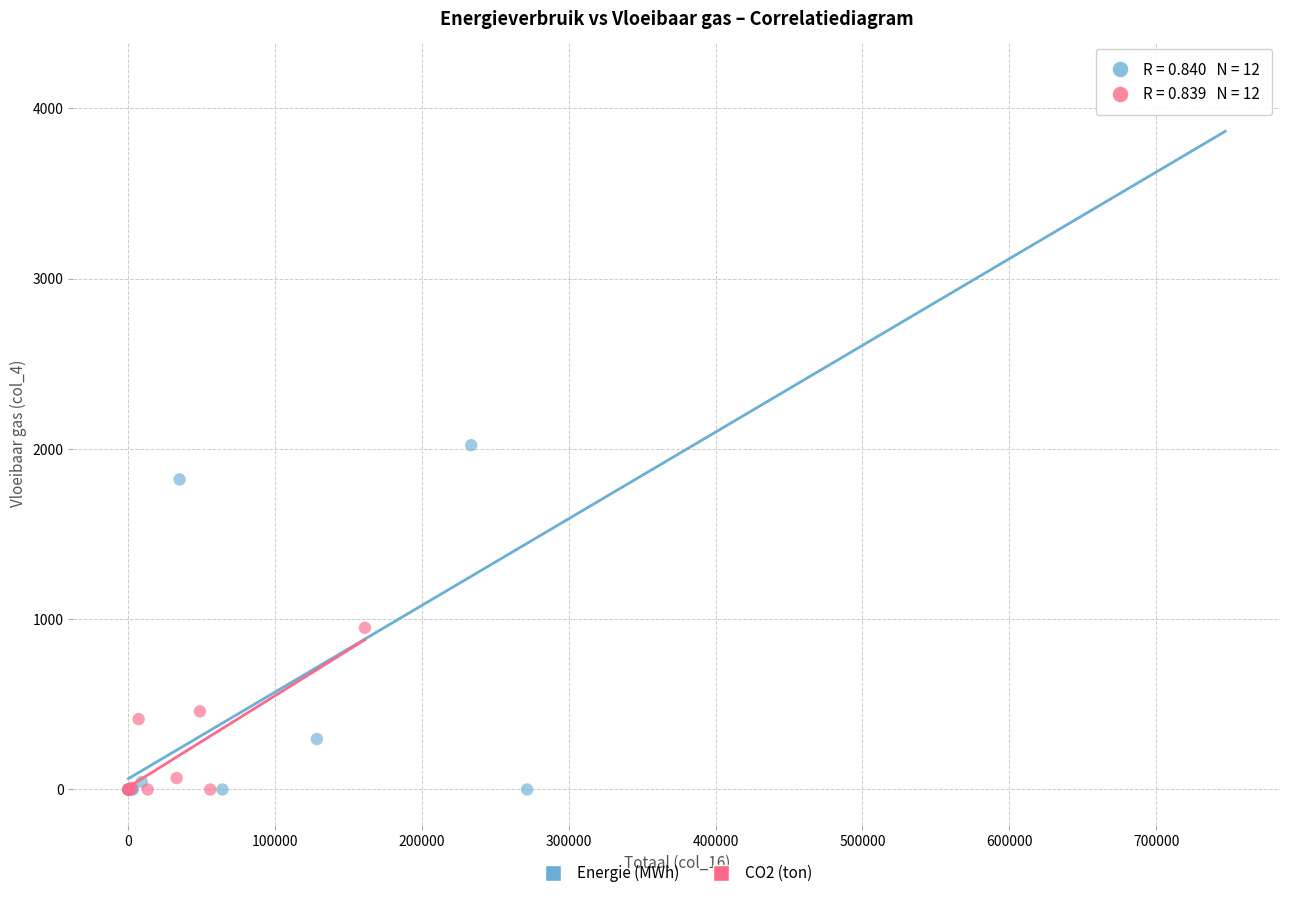

What are all the series names shown in the legend?

Energie (MWh), CO2 (ton)